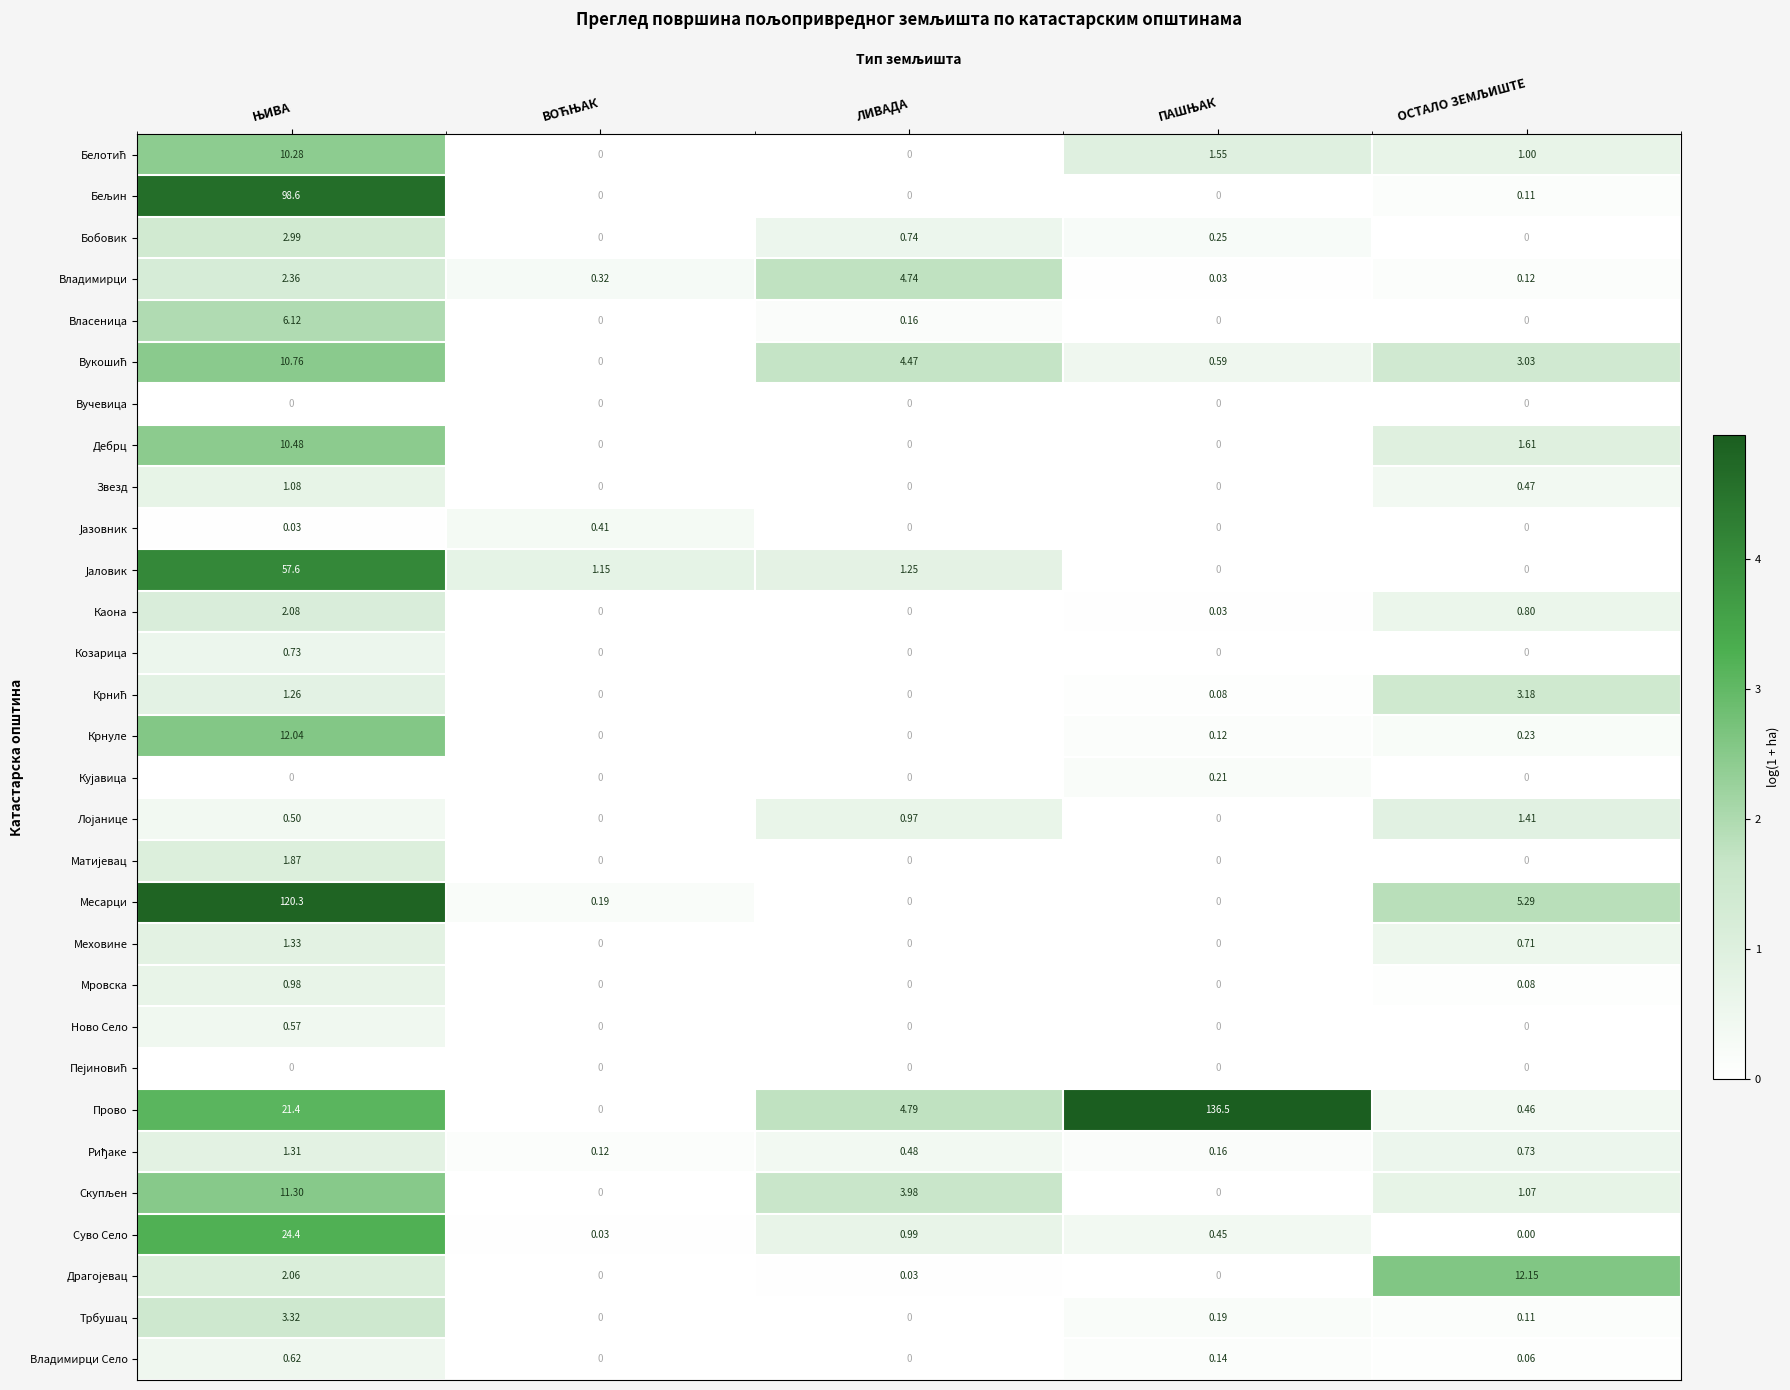

Which series has the widest spread of values?

Прово